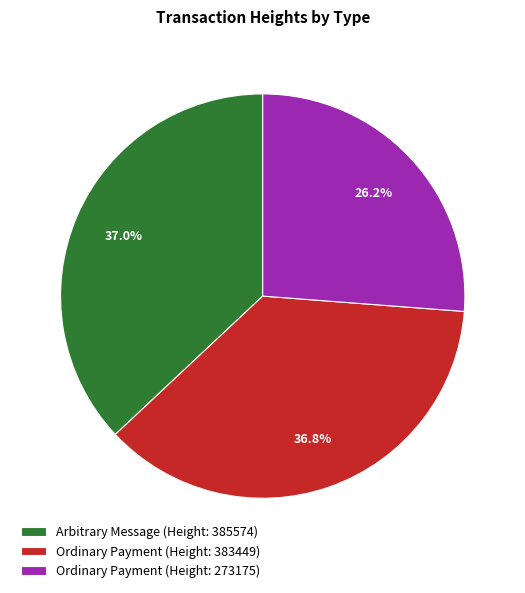

Is Arbitrary Message (Height: 385574) the majority of the pie?

No